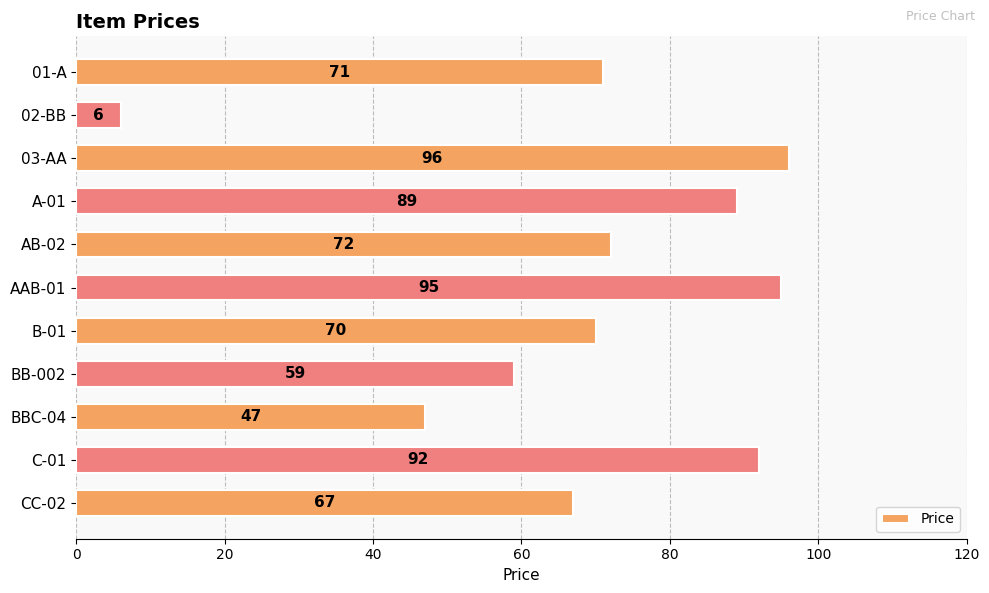

What is the label of the 5th bar from the top?

AB-02